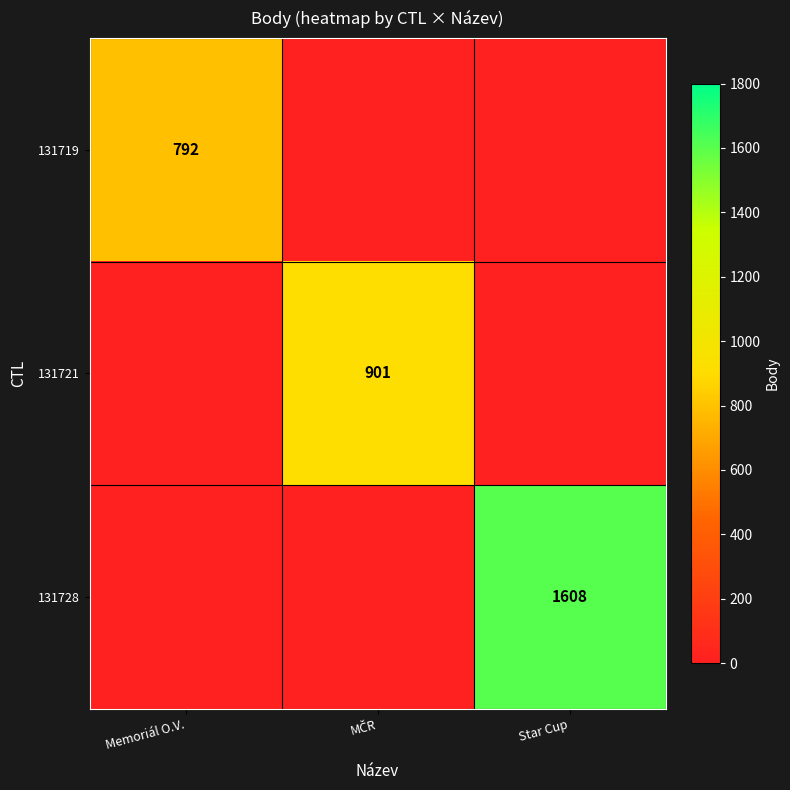

The value of 131719 at Memoriál O.V. is 461. True or false?

False